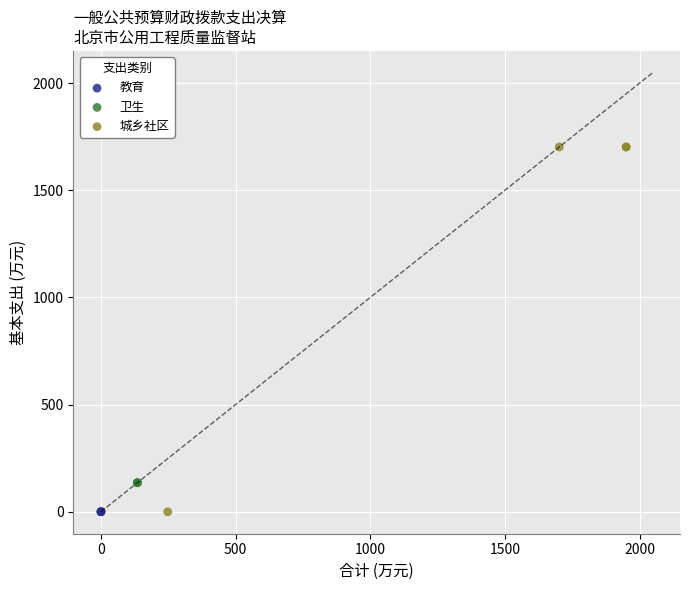

What are all the series names shown in the legend?

教育, 卫生, 城乡社区